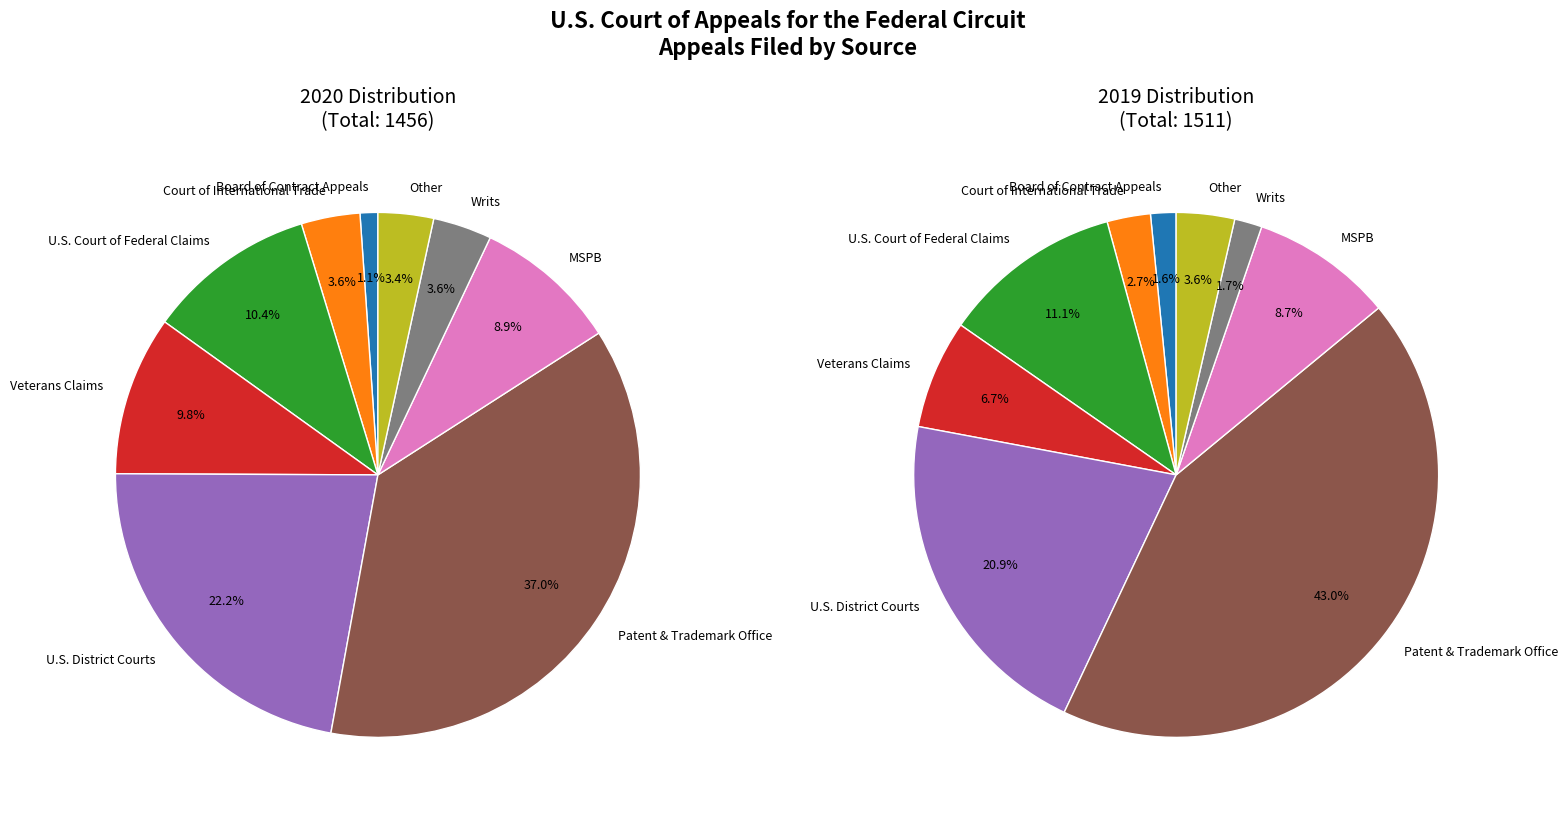

To the nearest percent, what percentage of the pie is 20?

4%